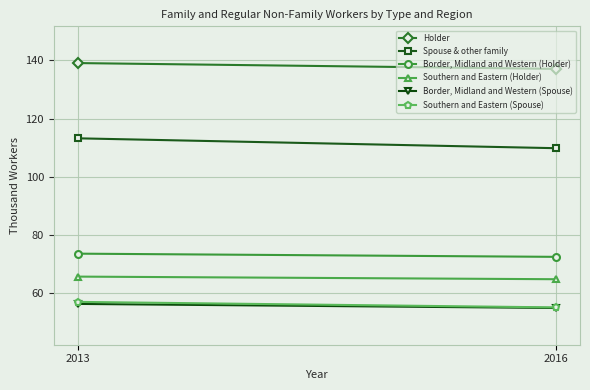

What is the value of the Border, Midland and Western (Spouse) point at the 1st from the left?

56.2